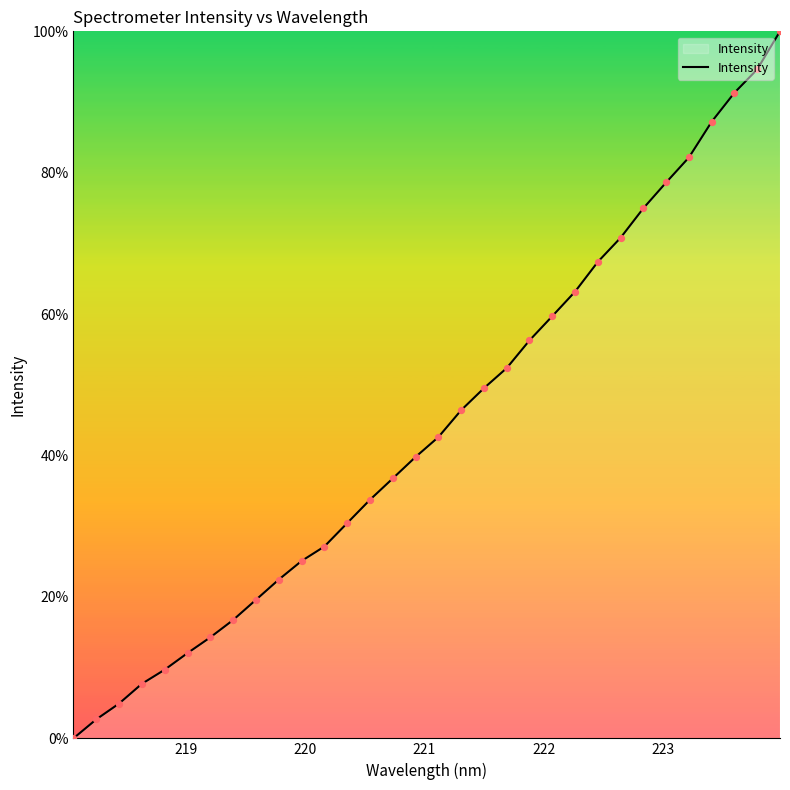

What is the difference between the maximum and minimum values?

100.0